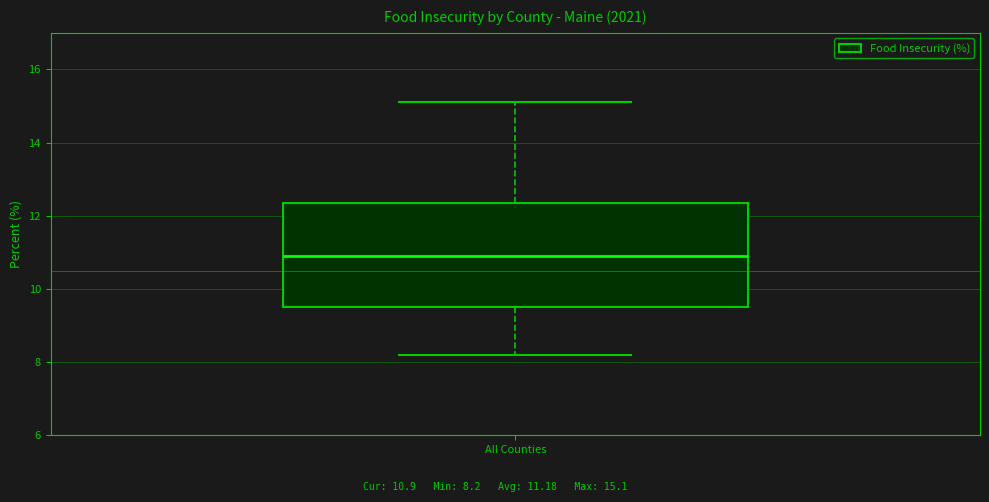

Read this box plot against the y-axis: the position of the median line, the range covered by the box, and the ends of both whiskers. The values are not printed on the chart, so give them approximately, as read against the axis.

median 11.0, box 9.6 to 12.4, whiskers 8.2 to 15.2